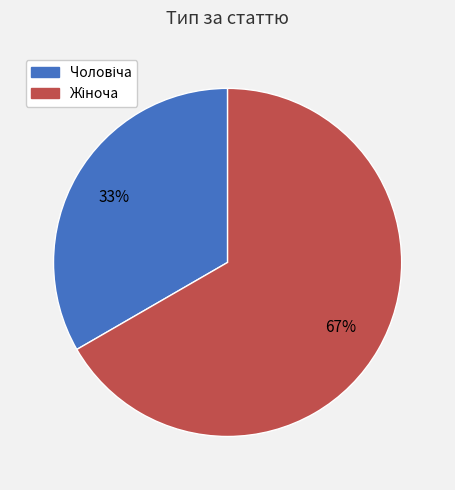

Does any single category account for the majority?

Yes